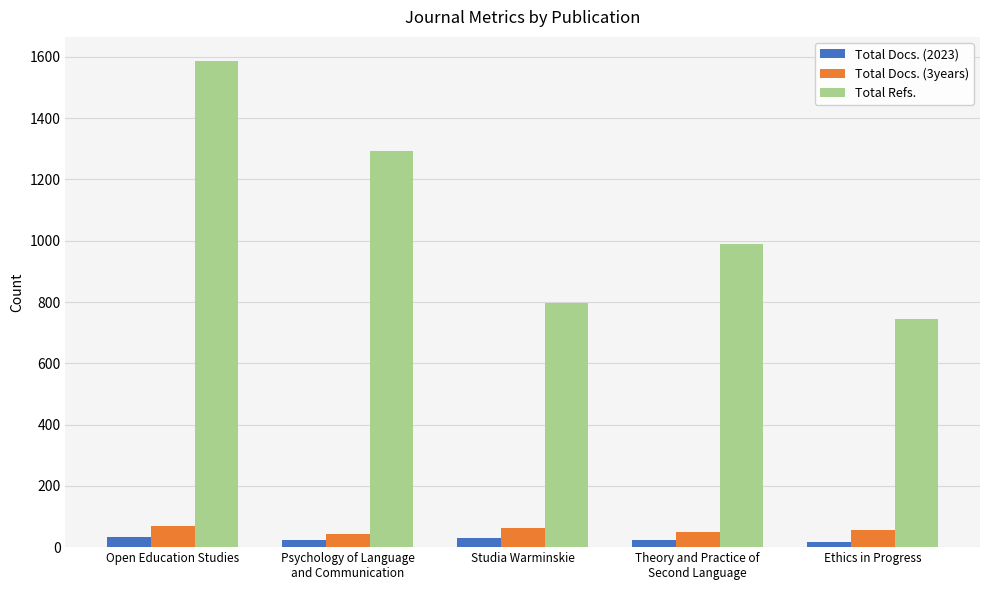

What is the sum of all Total Docs. (2023) values?

127